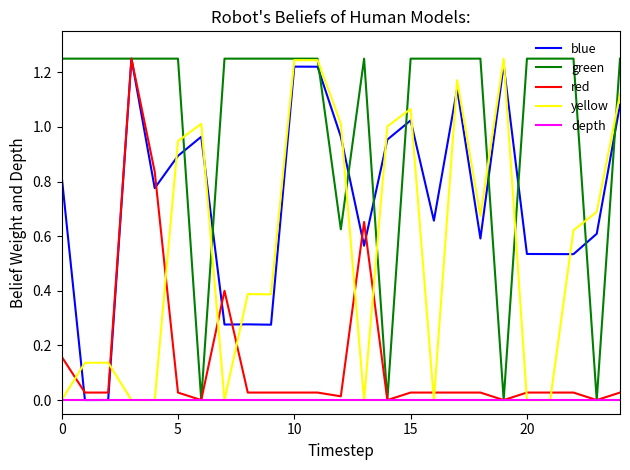

True or false: blue has more than 0 interior local peaks.

True